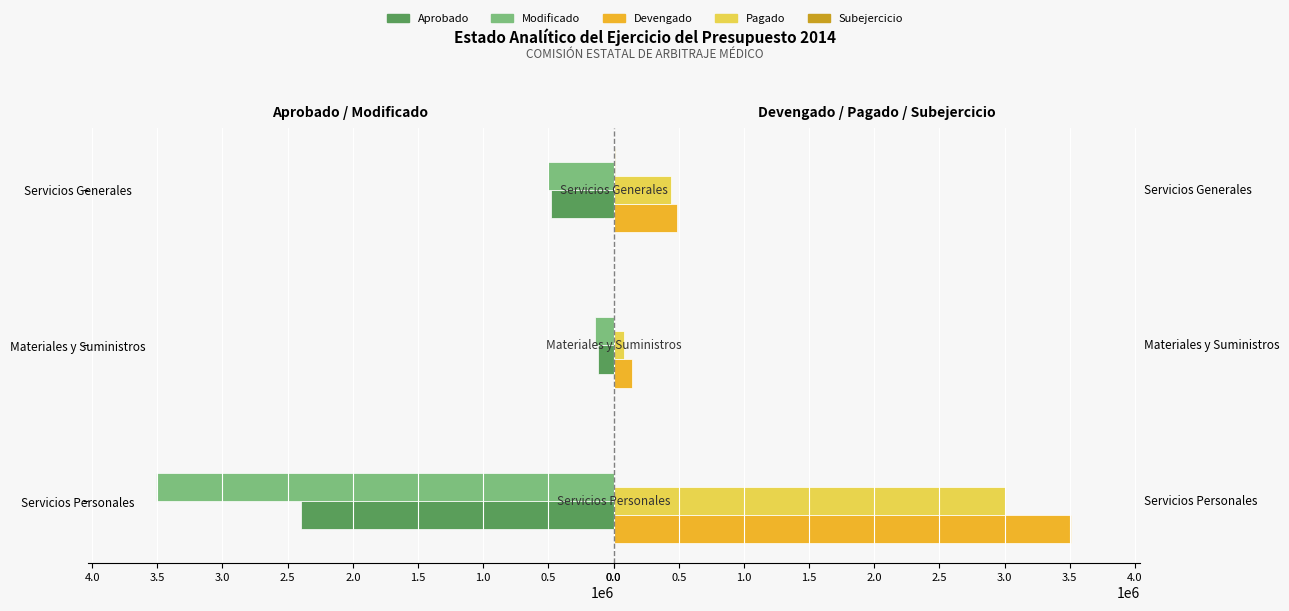

What are all the series names shown in the legend?

Aprobado, Modificado, Devengado, Pagado, Subejercicio